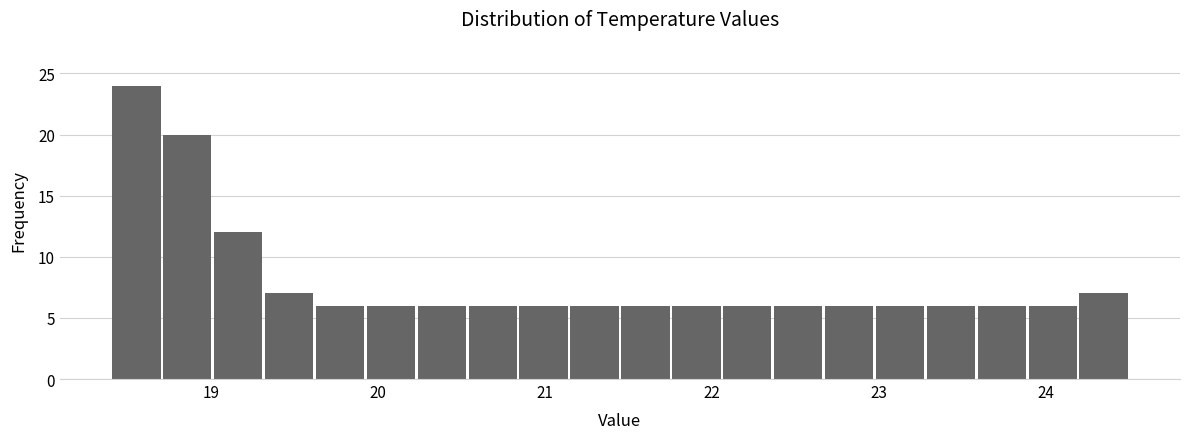

Read against the x-axis, roughly where is the centre of the tallest bar?

18.6